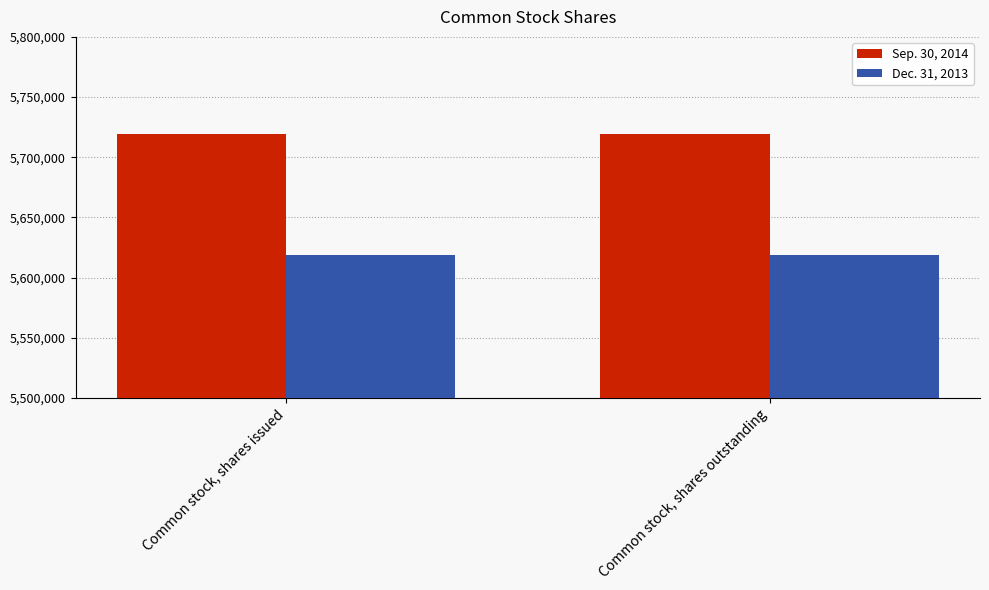

Which series has the largest total across all categories?

Sep. 30, 2014